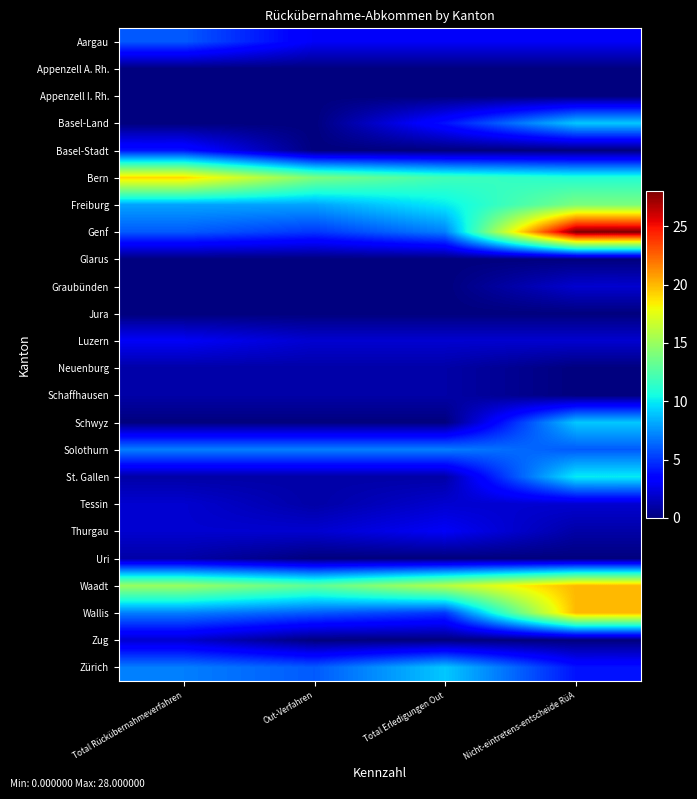

Reading left to right, transcribe all the data shown in this chart.

Aargau: Total Rückübernahmeverfahren=6	Out-Verfahren=3	Total Erledigungen Out=3	Nicht-eintretens-entscheide RüA=3
Appenzell A. Rh.: Total Rückübernahmeverfahren=0	Out-Verfahren=0	Total Erledigungen Out=0	Nicht-eintretens-entscheide RüA=0
Appenzell I. Rh.: Total Rückübernahmeverfahren=0	Out-Verfahren=0	Total Erledigungen Out=0	Nicht-eintretens-entscheide RüA=0
Basel-Land: Total Rückübernahmeverfahren=0	Out-Verfahren=0	Total Erledigungen Out=4	Nicht-eintretens-entscheide RüA=9
Basel-Stadt: Total Rückübernahmeverfahren=4	Out-Verfahren=0	Total Erledigungen Out=0	Nicht-eintretens-entscheide RüA=0
Bern: Total Rückübernahmeverfahren=19	Out-Verfahren=14	Total Erledigungen Out=12	Nicht-eintretens-entscheide RüA=11
Freiburg: Total Rückübernahmeverfahren=8	Out-Verfahren=8	Total Erledigungen Out=10	Nicht-eintretens-entscheide RüA=14
Genf: Total Rückübernahmeverfahren=6	Out-Verfahren=5	Total Erledigungen Out=7	Nicht-eintretens-entscheide RüA=28
Glarus: Total Rückübernahmeverfahren=0	Out-Verfahren=0	Total Erledigungen Out=0	Nicht-eintretens-entscheide RüA=0
Graubünden: Total Rückübernahmeverfahren=0	Out-Verfahren=0	Total Erledigungen Out=0	Nicht-eintretens-entscheide RüA=2
Jura: Total Rückübernahmeverfahren=0	Out-Verfahren=0	Total Erledigungen Out=0	Nicht-eintretens-entscheide RüA=0
Luzern: Total Rückübernahmeverfahren=3	Out-Verfahren=2	Total Erledigungen Out=2	Nicht-eintretens-entscheide RüA=2
Neuenburg: Total Rückübernahmeverfahren=1	Out-Verfahren=1	Total Erledigungen Out=1	Nicht-eintretens-entscheide RüA=0
Schaffhausen: Total Rückübernahmeverfahren=1	Out-Verfahren=1	Total Erledigungen Out=1	Nicht-eintretens-entscheide RüA=0
Schwyz: Total Rückübernahmeverfahren=0	Out-Verfahren=0	Total Erledigungen Out=0	Nicht-eintretens-entscheide RüA=9
Solothurn: Total Rückübernahmeverfahren=7	Out-Verfahren=7	Total Erledigungen Out=7	Nicht-eintretens-entscheide RüA=6
St. Gallen: Total Rückübernahmeverfahren=1	Out-Verfahren=1	Total Erledigungen Out=1	Nicht-eintretens-entscheide RüA=10
Tessin: Total Rückübernahmeverfahren=2	Out-Verfahren=1	Total Erledigungen Out=2	Nicht-eintretens-entscheide RüA=2
Thurgau: Total Rückübernahmeverfahren=2	Out-Verfahren=2	Total Erledigungen Out=3	Nicht-eintretens-entscheide RüA=1
Uri: Total Rückübernahmeverfahren=1	Out-Verfahren=0	Total Erledigungen Out=0	Nicht-eintretens-entscheide RüA=0
Waadt: Total Rückübernahmeverfahren=15	Out-Verfahren=13	Total Erledigungen Out=16	Nicht-eintretens-entscheide RüA=20
Wallis: Total Rückübernahmeverfahren=7	Out-Verfahren=6	Total Erledigungen Out=5	Nicht-eintretens-entscheide RüA=20
Zug: Total Rückübernahmeverfahren=2	Out-Verfahren=0	Total Erledigungen Out=0	Nicht-eintretens-entscheide RüA=0
Zürich: Total Rückübernahmeverfahren=7	Out-Verfahren=6	Total Erledigungen Out=9	Nicht-eintretens-entscheide RüA=4